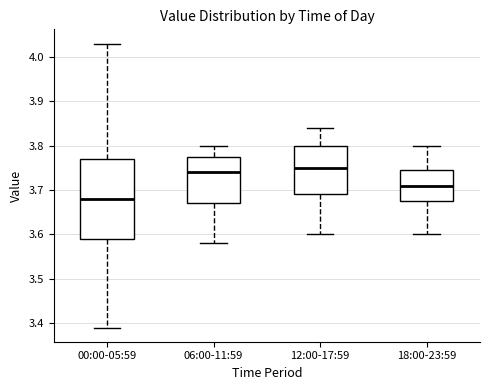

Reading left to right, read every box against the y-axis: the position of its median line, the range the box covers, and the ends of its whiskers. The values are not printed on the chart, so give them approximately, as read against the axis.

00:00-05:59: median 3.68, box 3.59 to 3.77, whiskers 3.39 to 4.03
06:00-11:59: median 3.74, box 3.67 to 3.78, whiskers 3.58 to 3.80
12:00-17:59: median 3.75, box 3.69 to 3.80, whiskers 3.60 to 3.84
18:00-23:59: median 3.71, box 3.68 to 3.75, whiskers 3.60 to 3.80